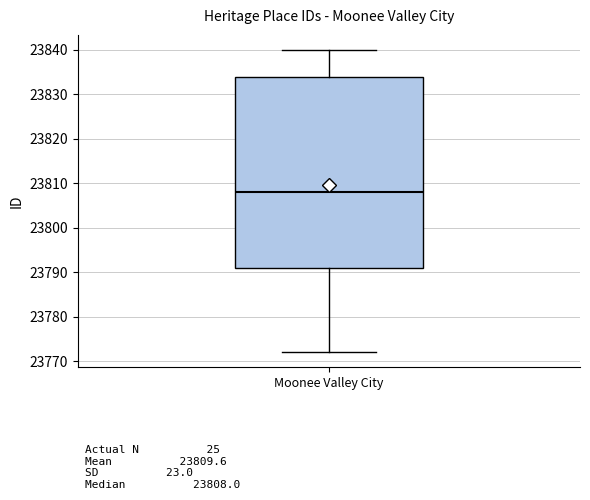

Transcribe this box plot: give where the median line is, the range the box spans, and where the two whiskers end, as read against the y-axis. The values are not printed on the chart, so give them approximately, as read against the axis.

median 23808, box 23791 to 23834, whiskers 23772 to 23840